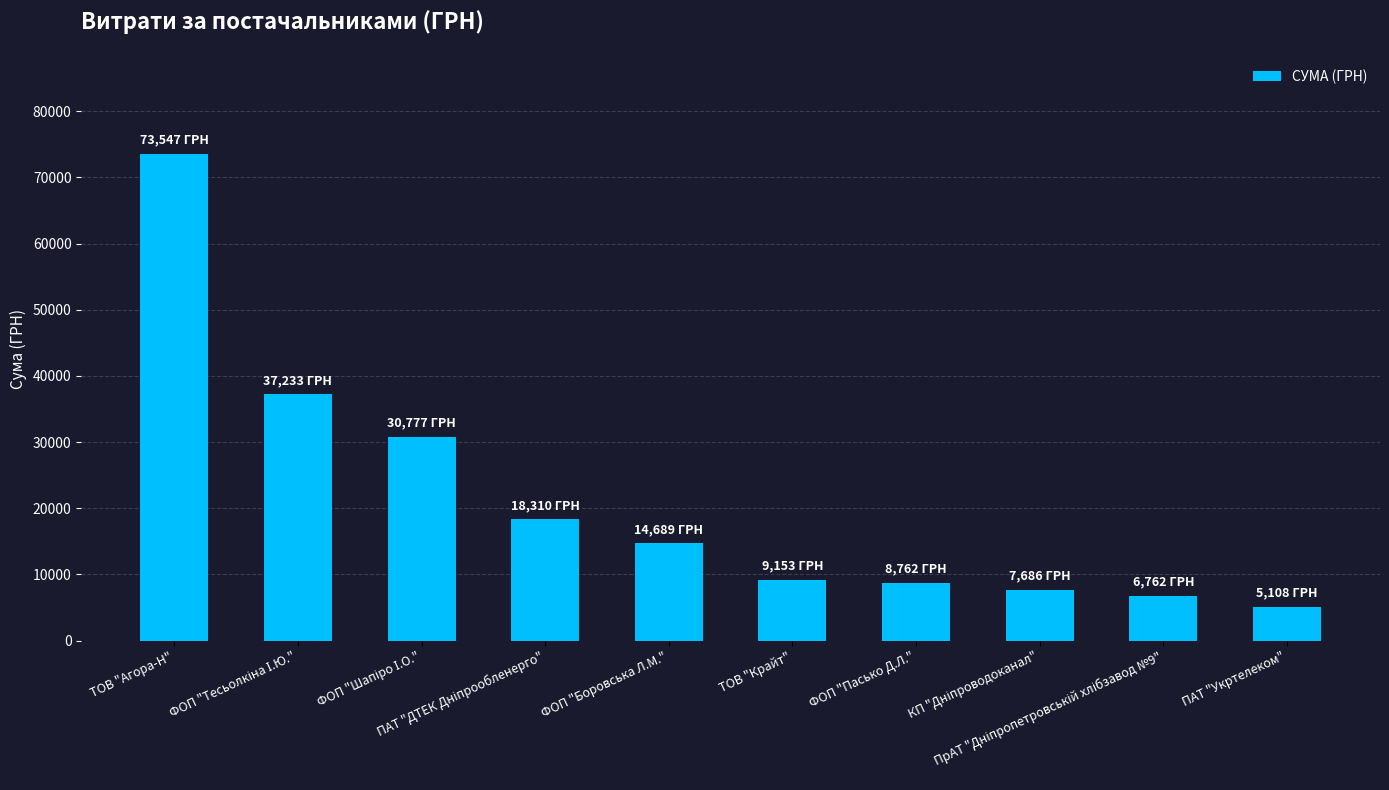

What is the greatest value displayed?

73547.4